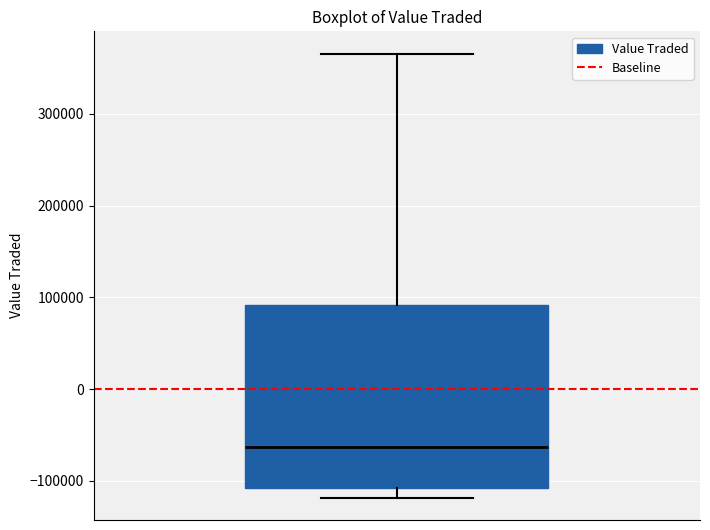

Where is the upper edge of the box on the y-axis? The values are not printed on the chart, so give them approximately, as read against the axis.

90000